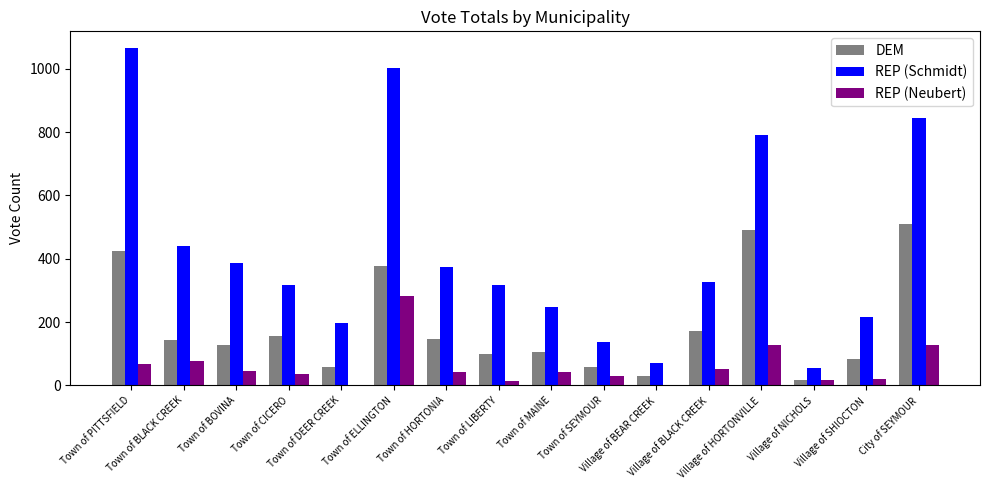

Which series has the largest total across all categories?

REP (Schmidt)